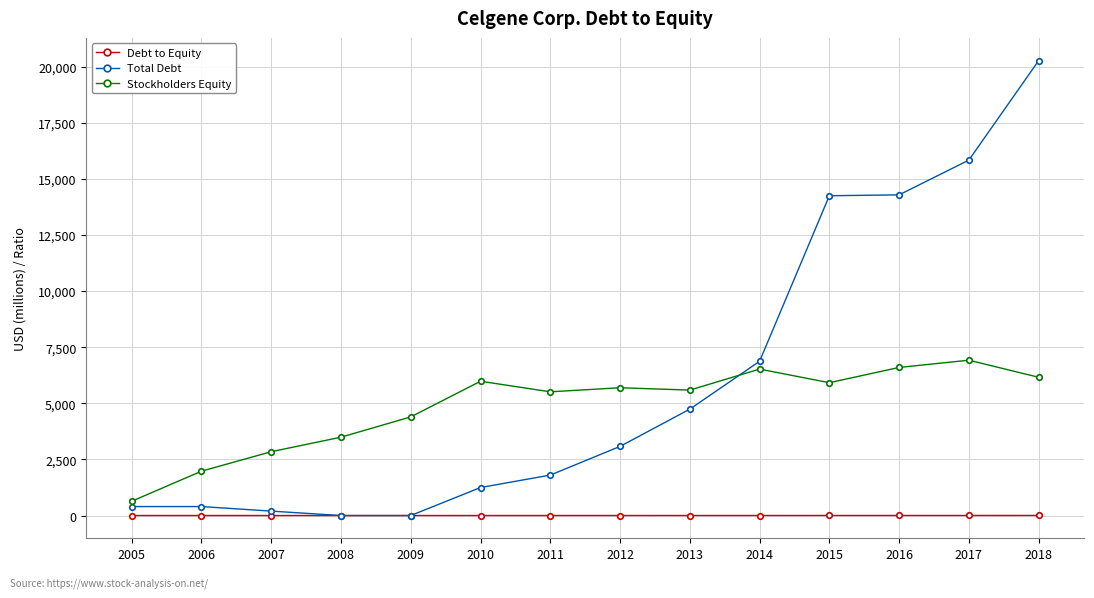

What is the maximum value shown in the chart?

20270.0